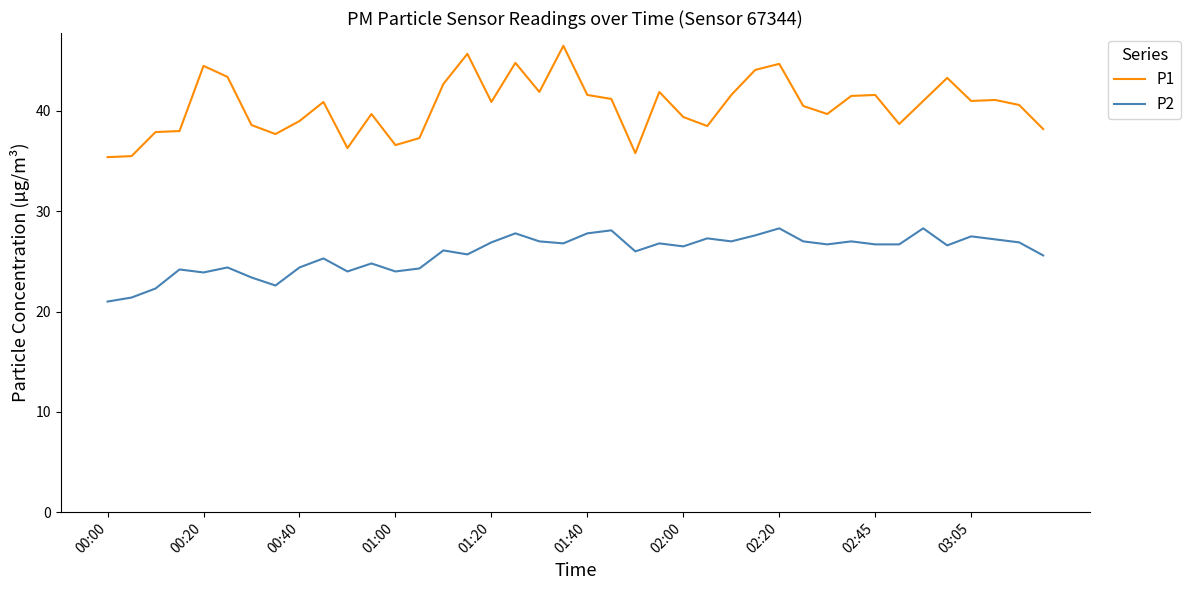

How many lines are shown in the chart?

2